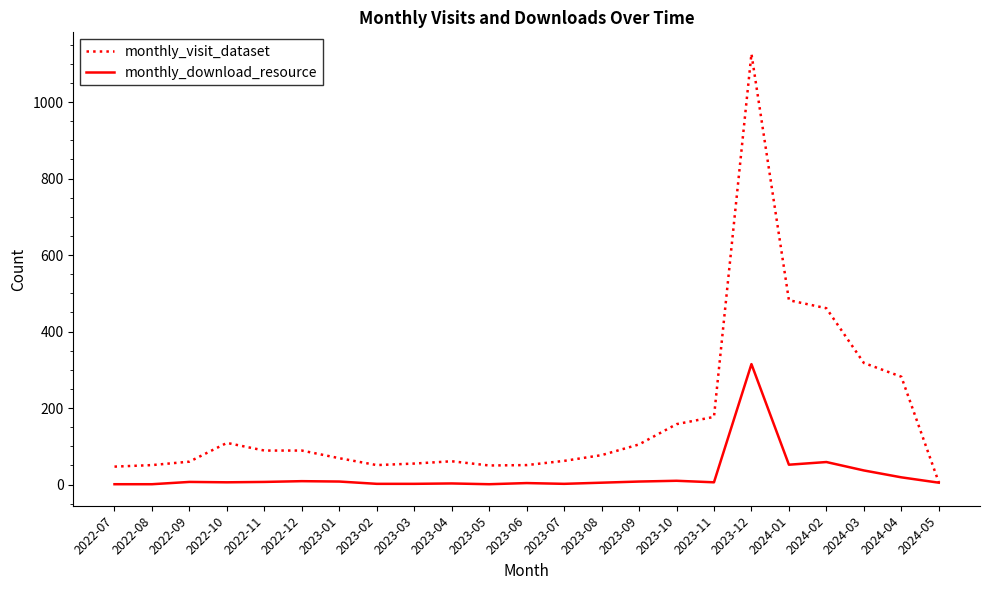

At which category is the sum across all series the highest?

2023-12